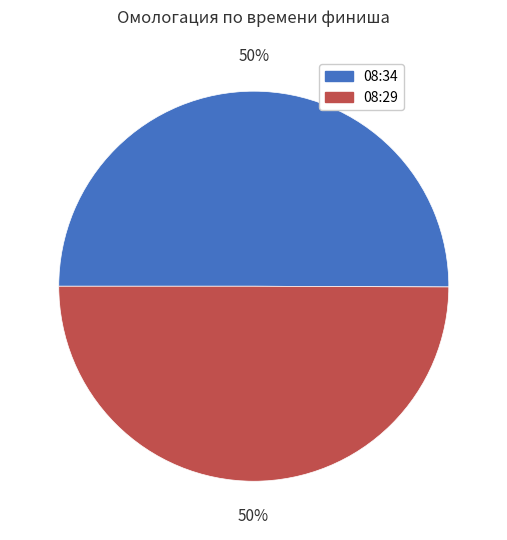

Is it true that 08:29 is 59% of the pie?

False